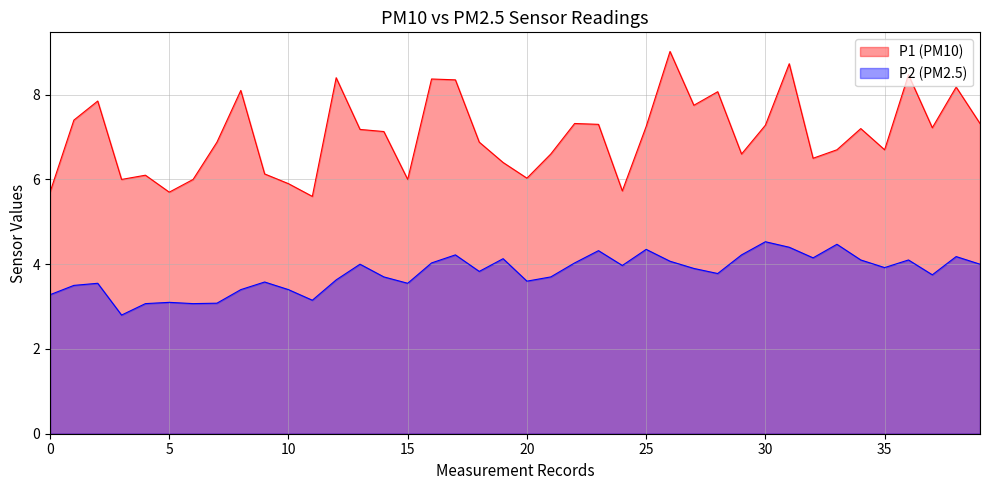

What is the lowest value of the P2 (PM2.5) series?

2.8